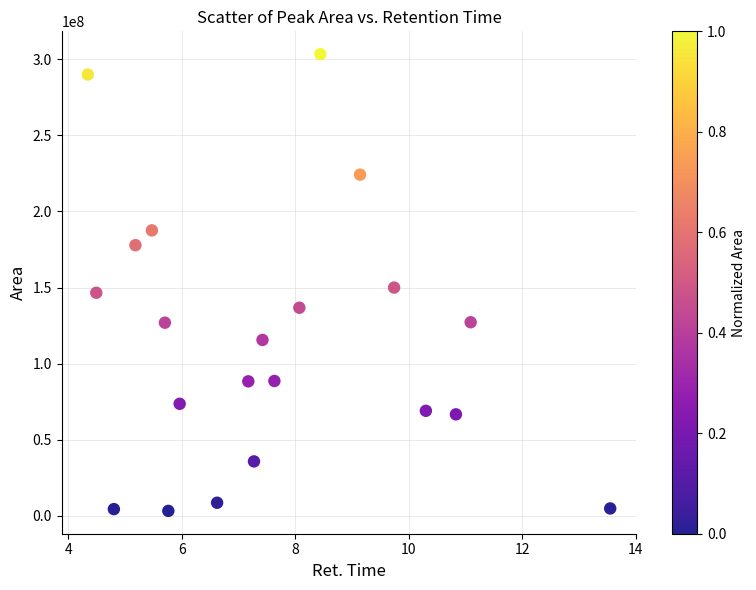

What is the range of Y values (max minus min)?

300092319